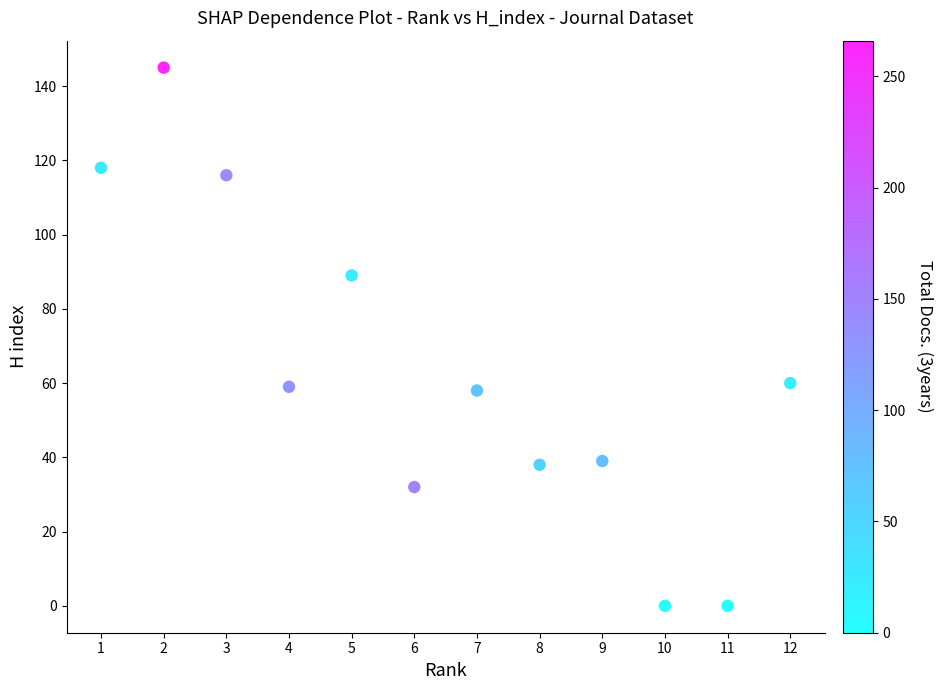

What is the average X value?

6